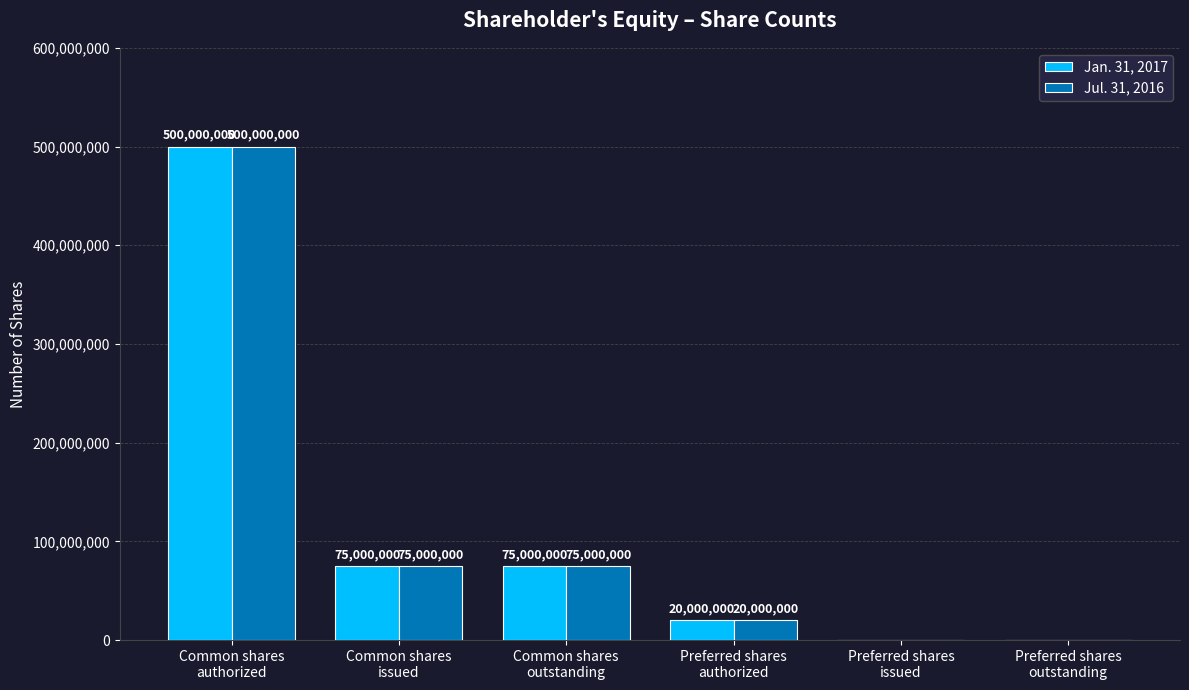

What is the highest value of the Jan. 31, 2017 series?

500000000